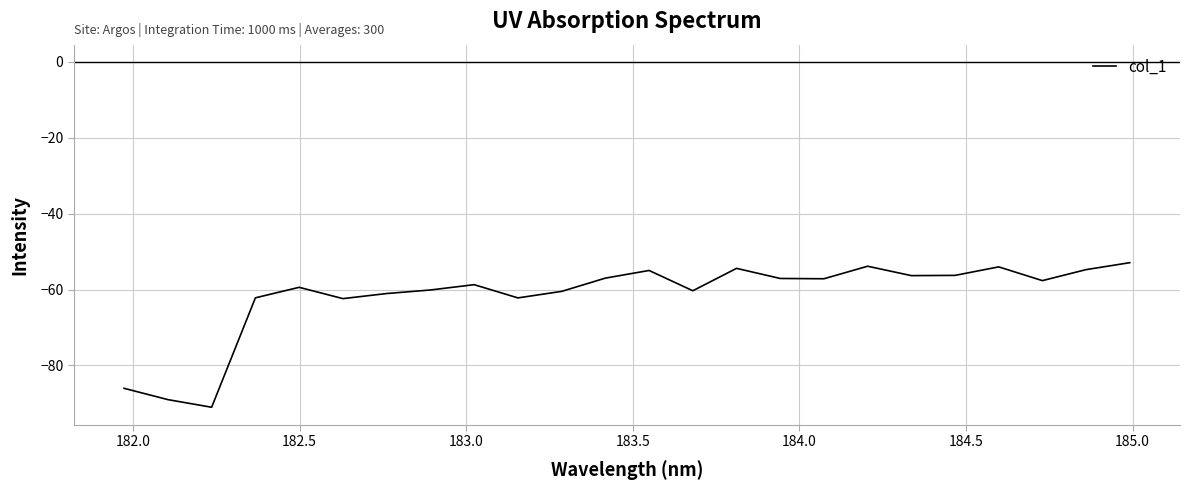

What is the minimum value shown in the chart?

-91.0